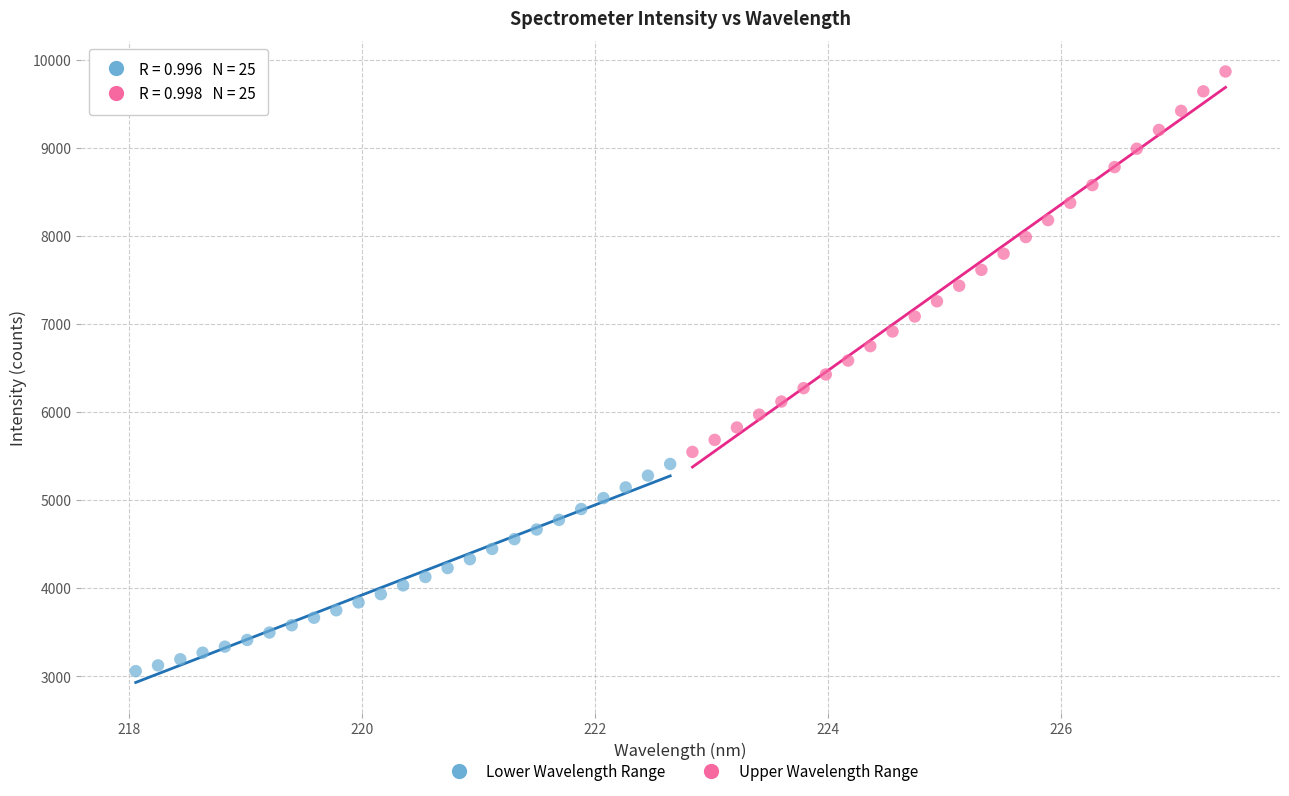

Which series reaches the minimum Y coordinate?

Lower Wavelength Range